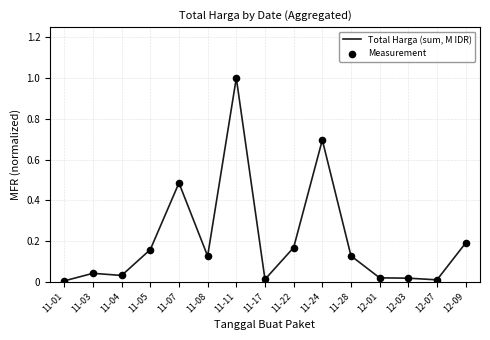

Which has a higher value, 11-07 or 11-22?

11-07